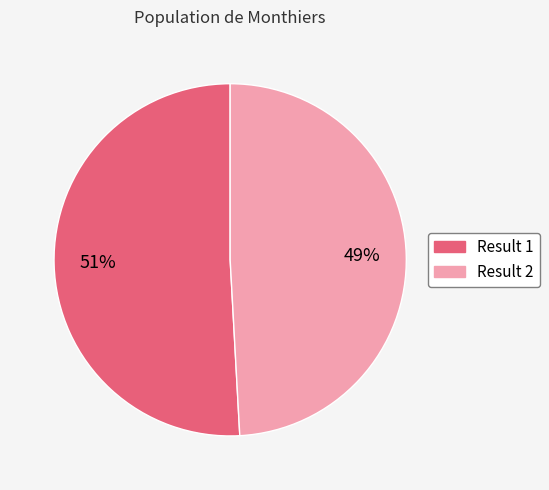

How many segments does this pie chart have?

2